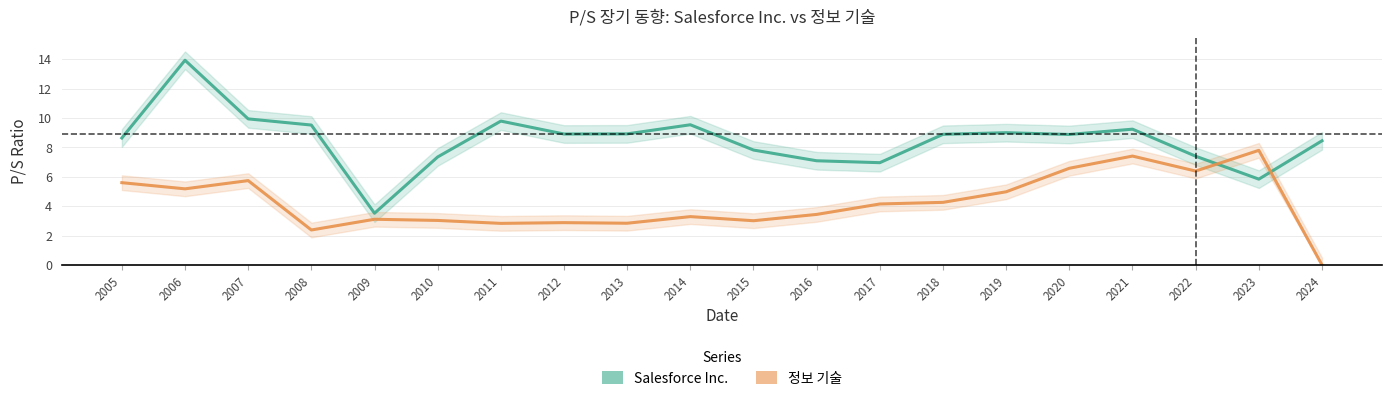

Which series has the widest spread of values?

Salesforce Inc.